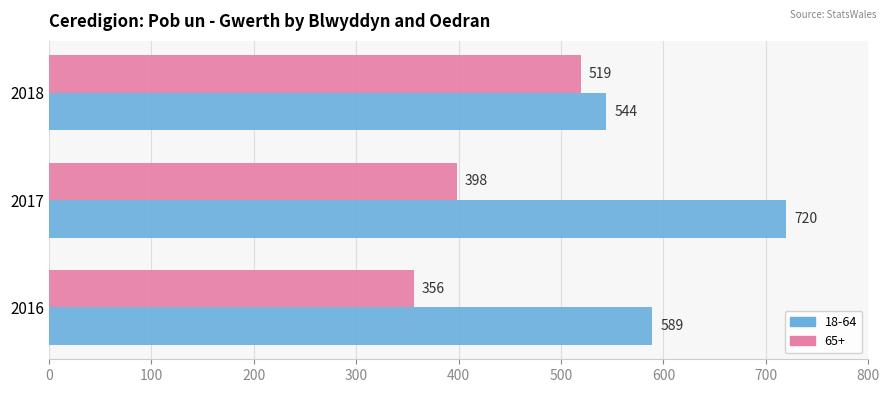

Count the 65+ values in the range 356 to 519.

3